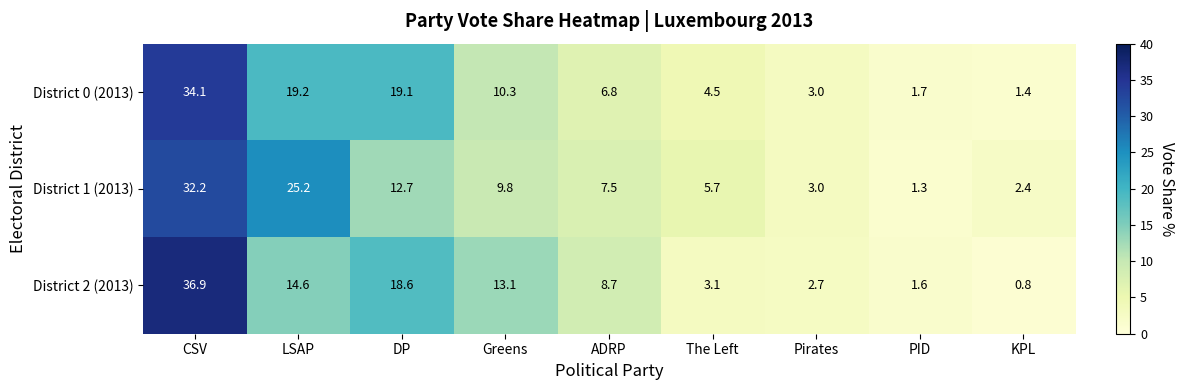

How many values in the District 0 (2013) series exceed 6?

5